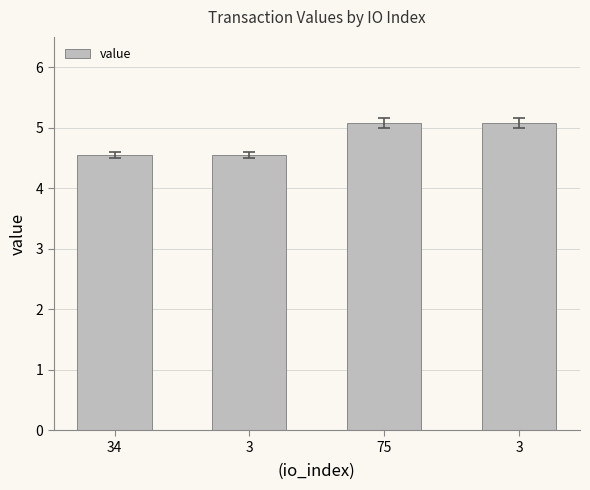

Are the bars horizontal?

No